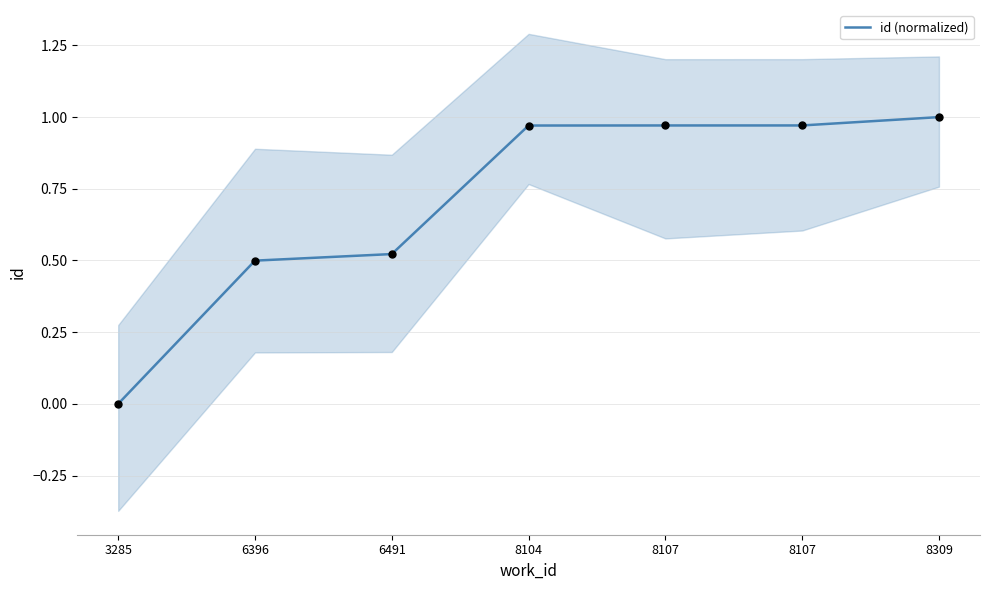

Between 6396 and 8107, which is larger?

8107